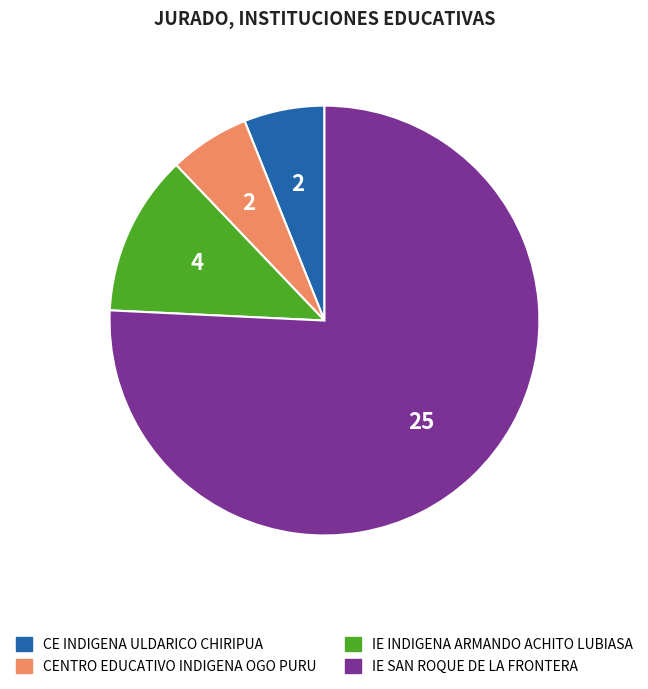

How many slices are in this pie chart?

4